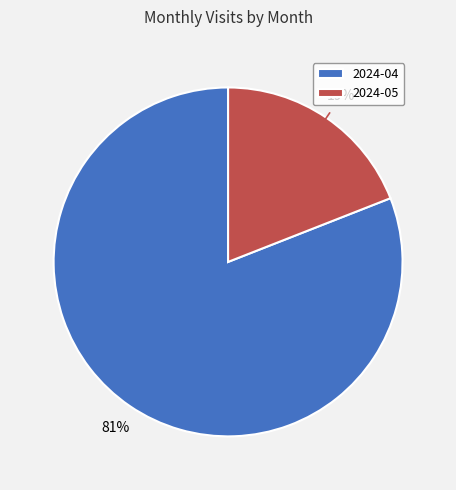

Does any single category account for the majority?

Yes